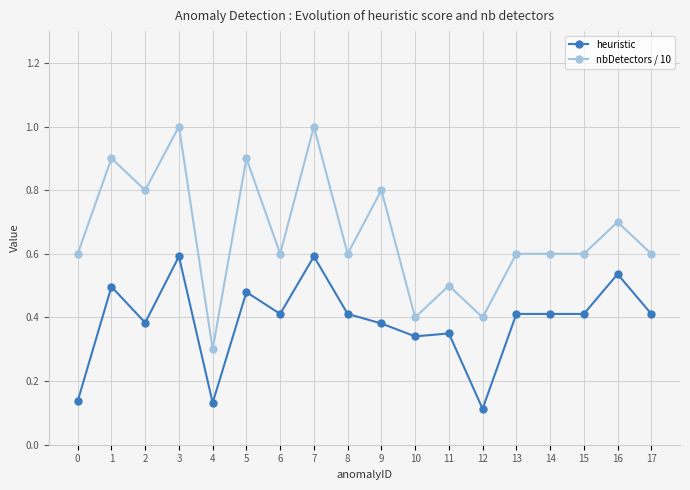

True or false: heuristic and nbDetectors / 10 cross at least once.

False